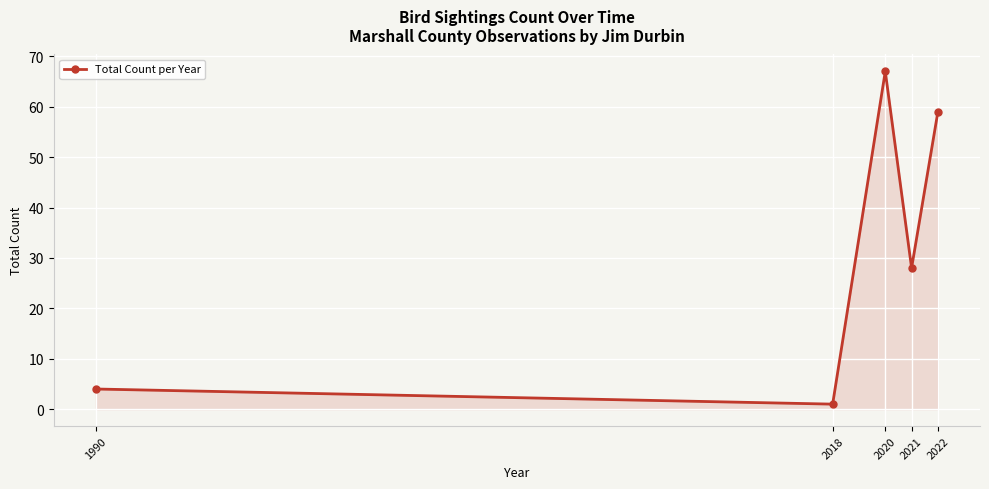

What is the change in value from 1990 to 2022?

+55